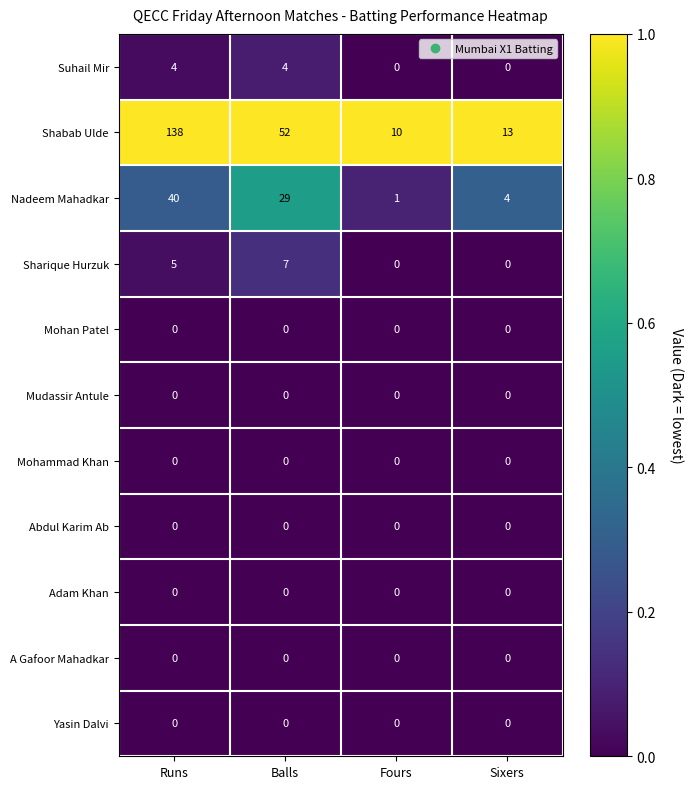

How many distinct data groups are displayed?

11